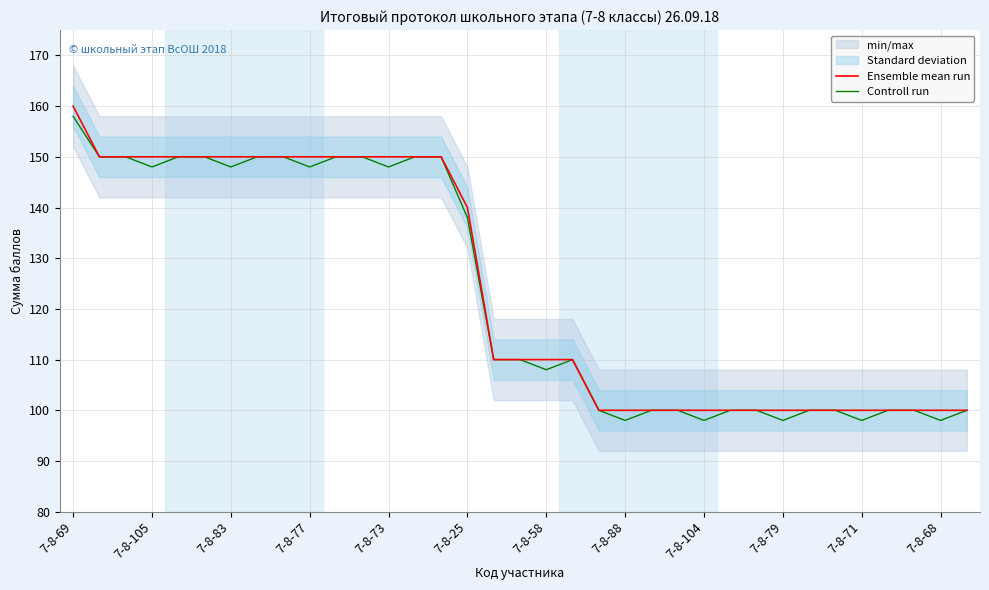

What is the lowest value of the Ensemble mean run series?

100